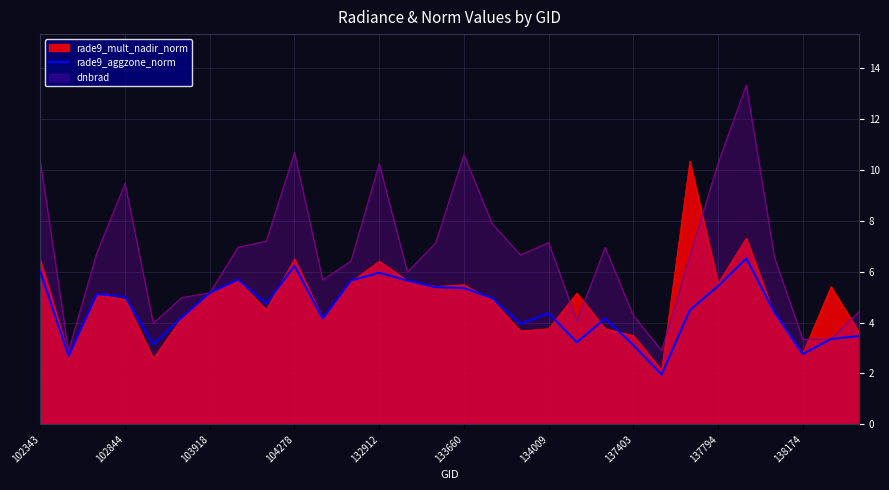

True or false: dnbrad has a value of 12.2 at 134009.

False